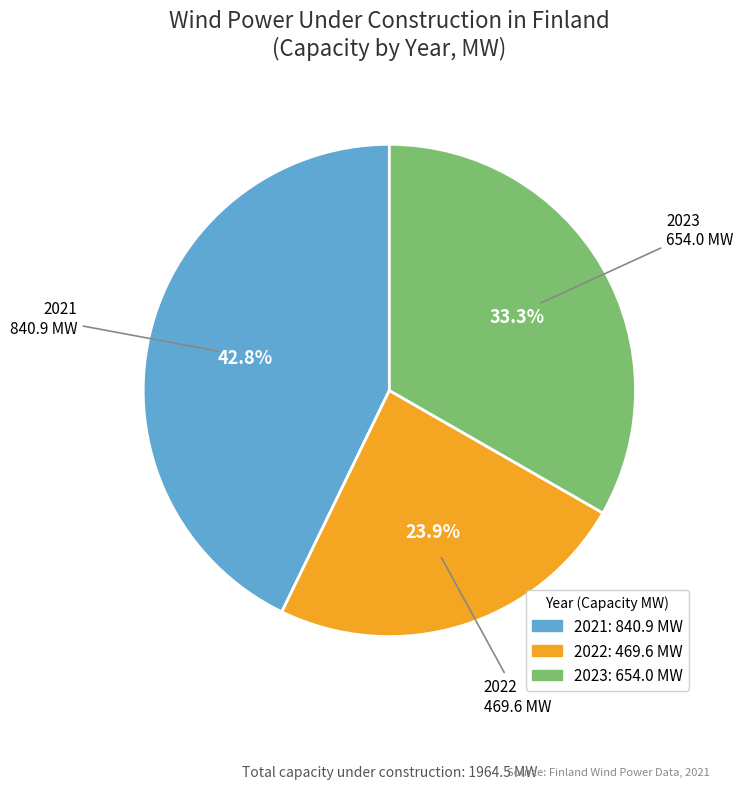

Between 2022 and 2023, which is larger?

2023